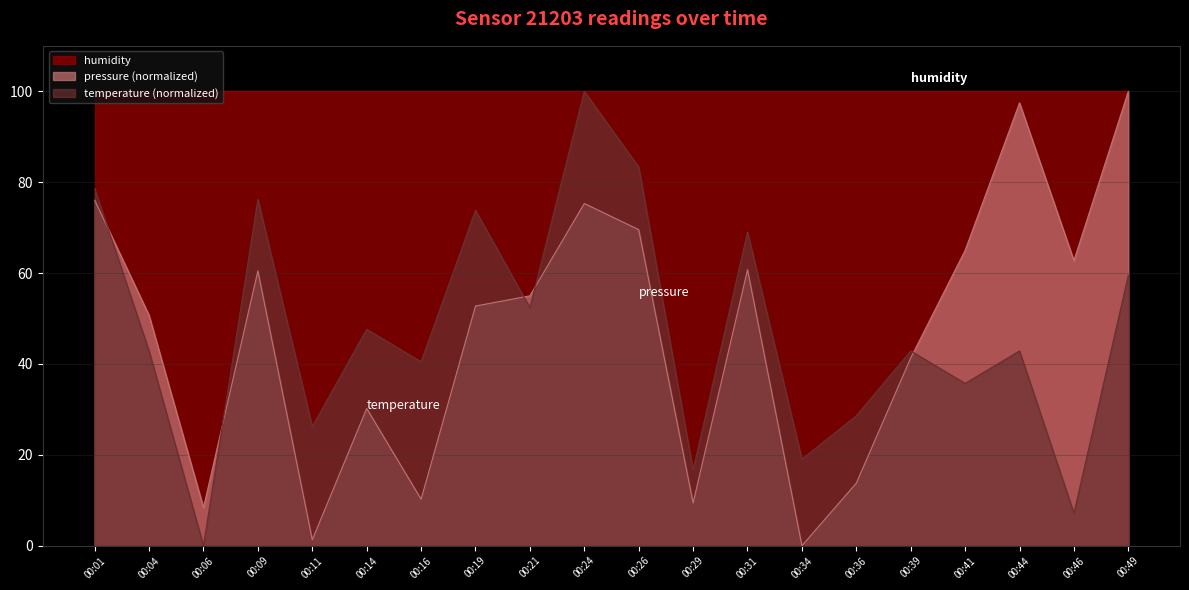

How many interior local peaks does the pressure series have?

5